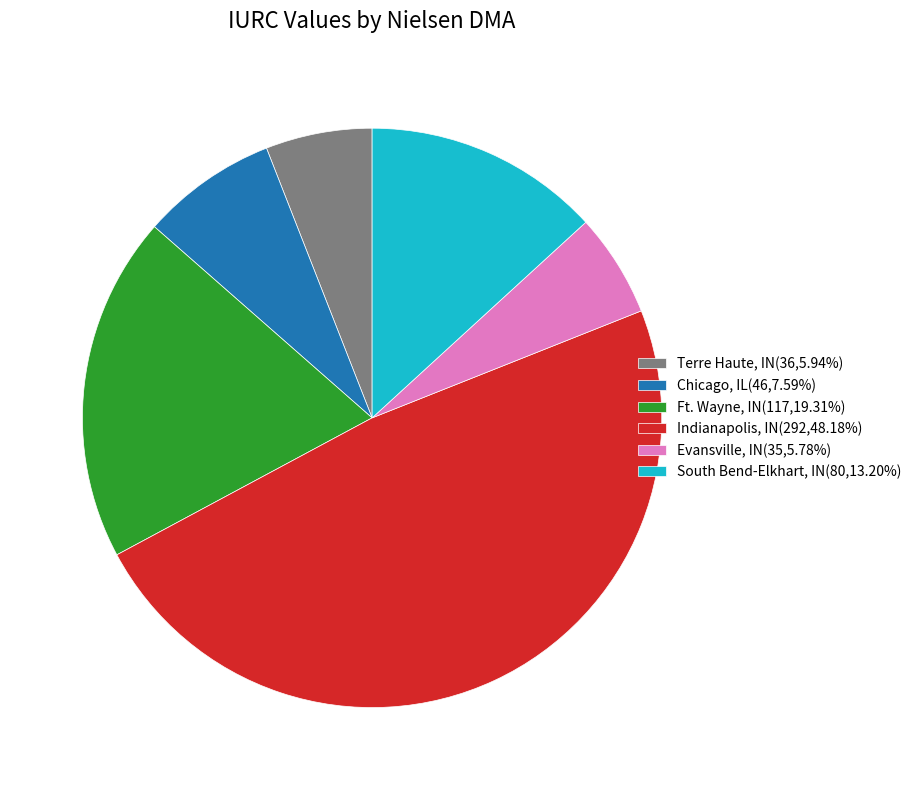

What is the ratio of the value at South Bend-Elkhart, IN(80,13.20%) to the value at Ft. Wayne, IN(117,19.31%)?

0.7